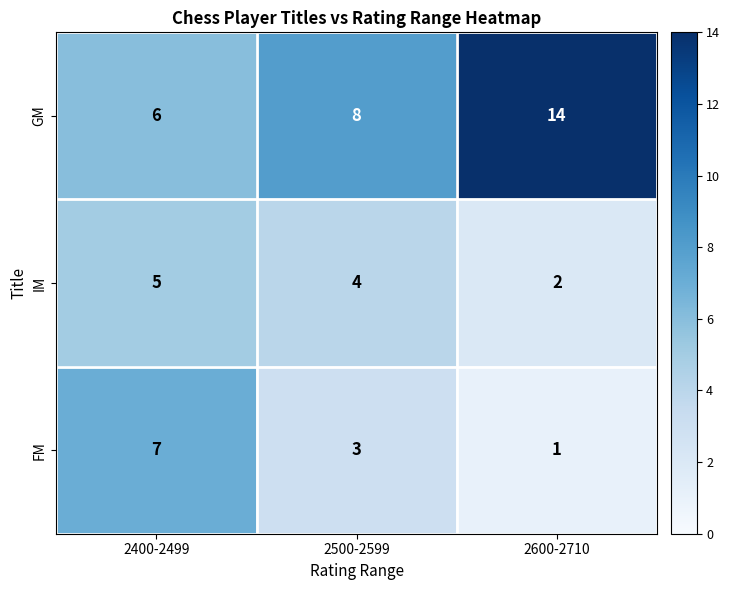

What is the minimum value shown in the chart?

1